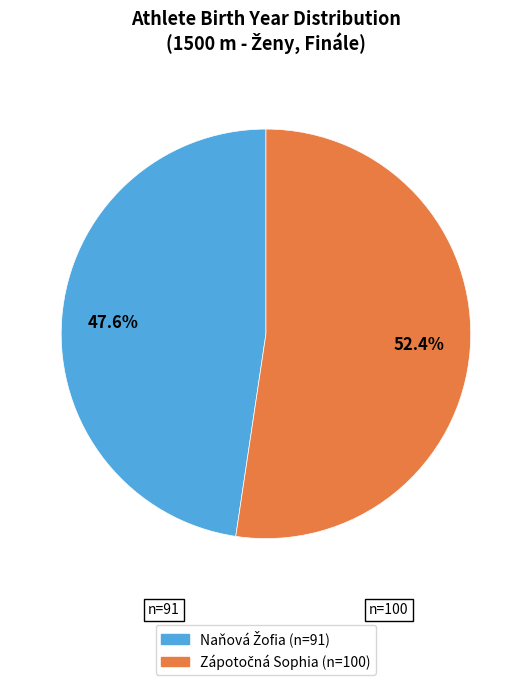

Is there any slice that represents more than half of the pie?

Yes